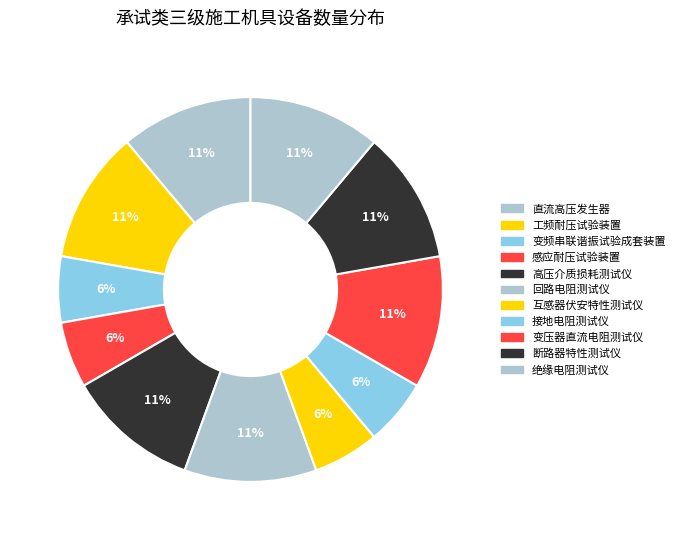

Is 感应耐压试验装置 the majority of the pie?

No